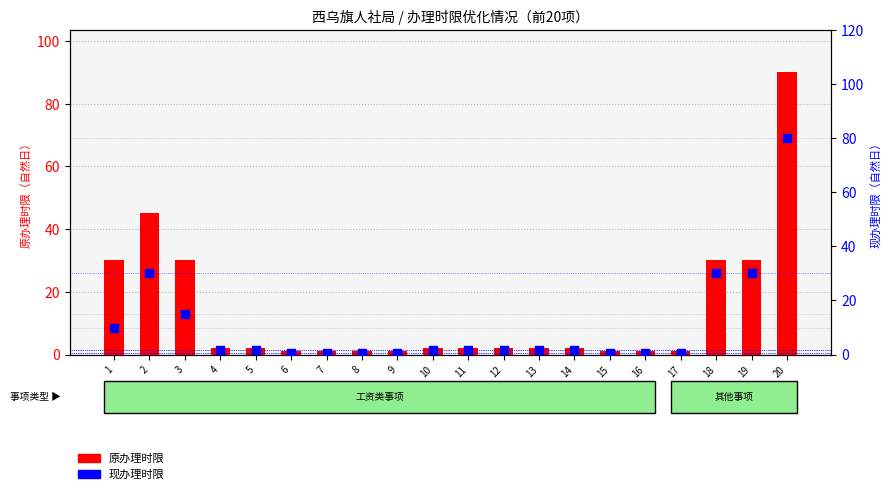

Which series has the largest Y range (max minus min)?

原办理时限